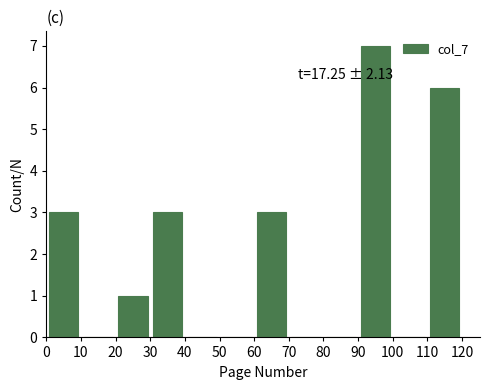

Which range on the x-axis has the tallest bar?

90 to 100